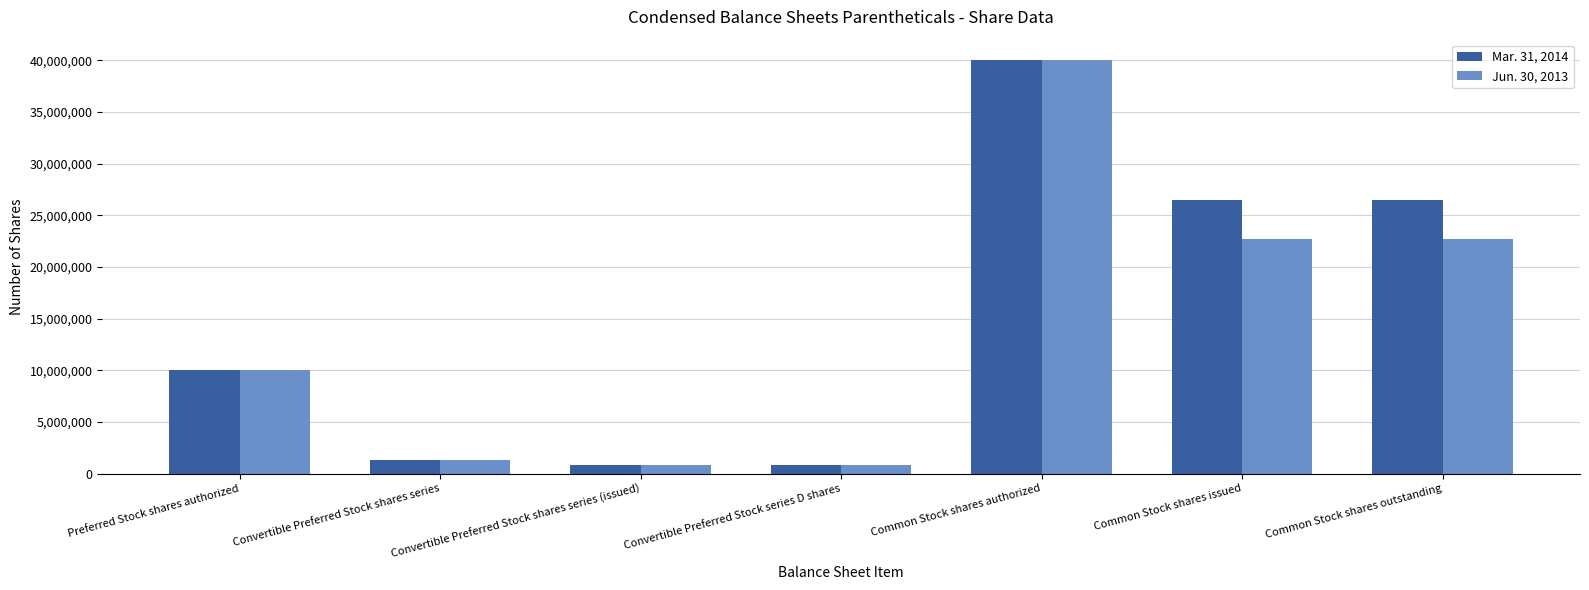

Are the bars grouped side by side (vs. stacked)?

Yes